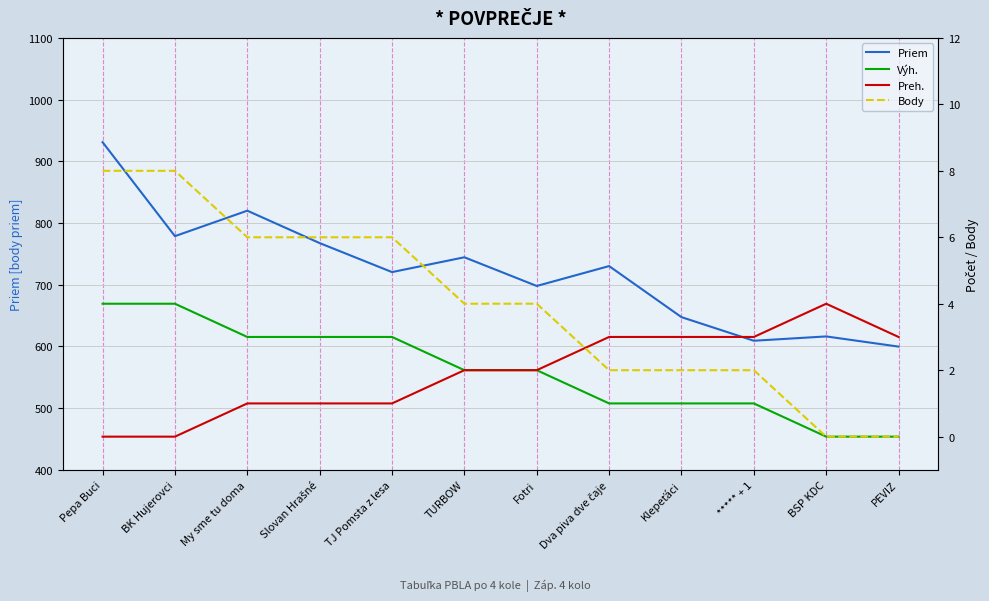

Which has a higher value, Klepeťáci or TURBOW?

TURBOW